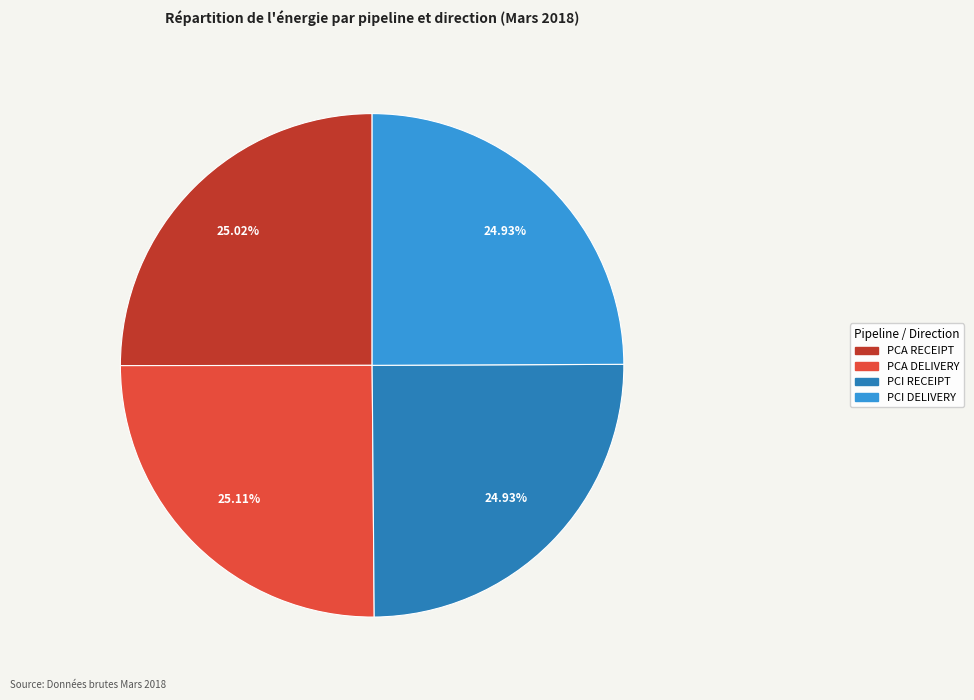

The PCI DELIVERY slice represents 12% of the pie. True or false?

False